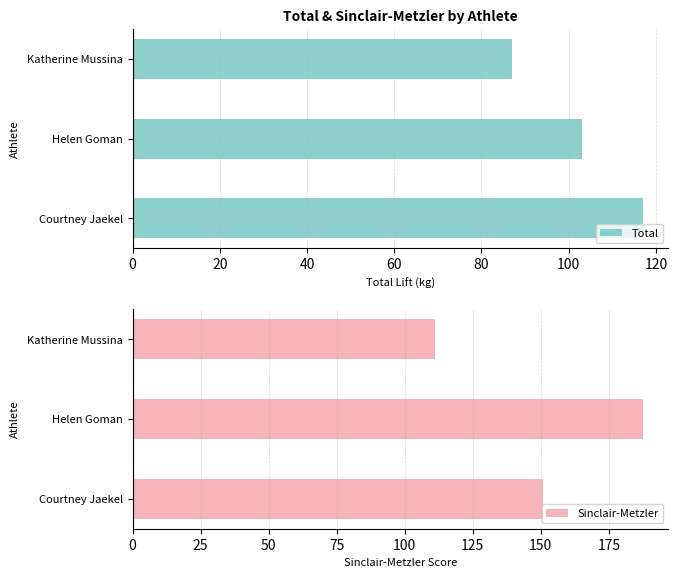

At which label does Total reach its peak?

Courtney Jaekel